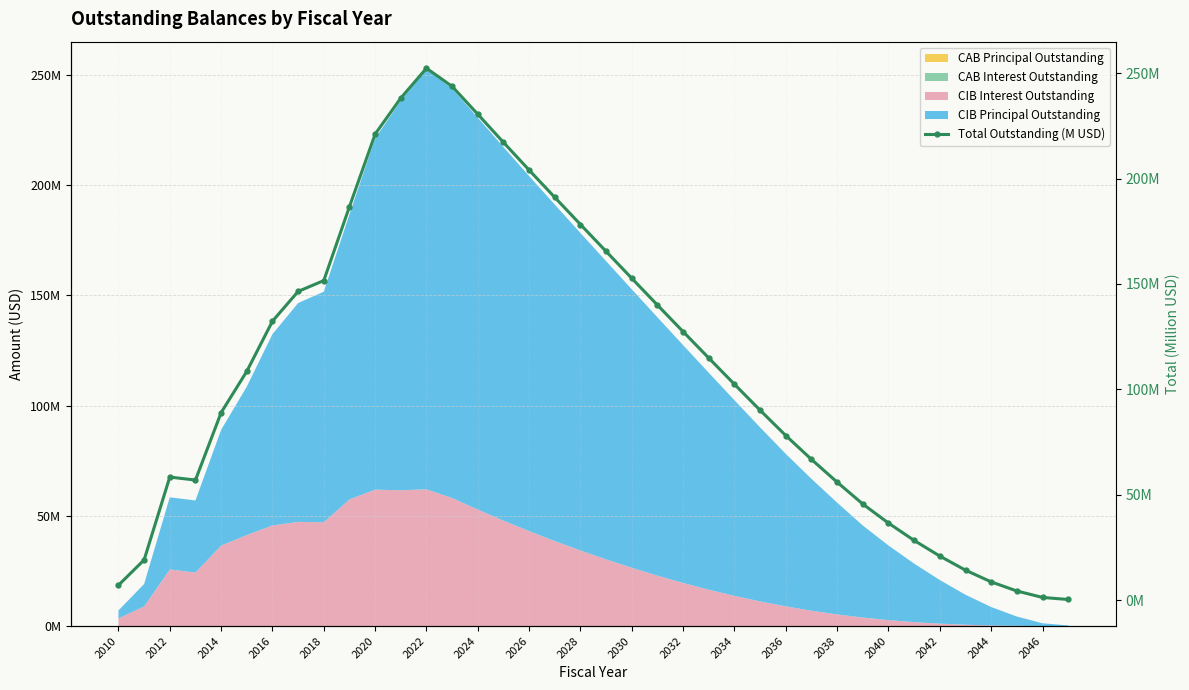

The chart shows a value of 16.8 at 2038. True or false?

False